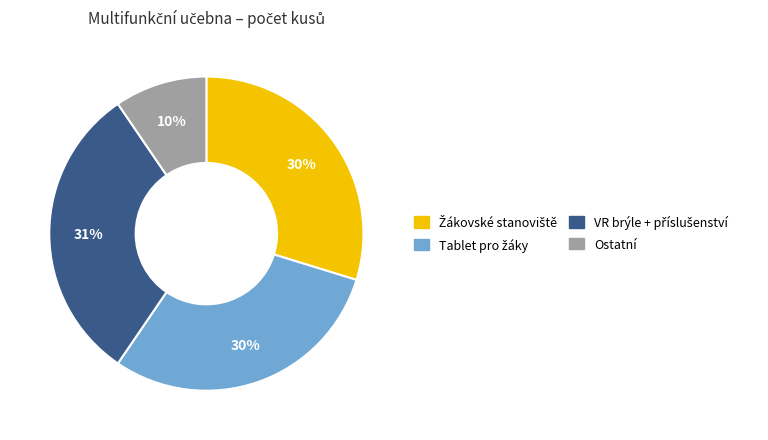

Does any single category account for the majority?

No